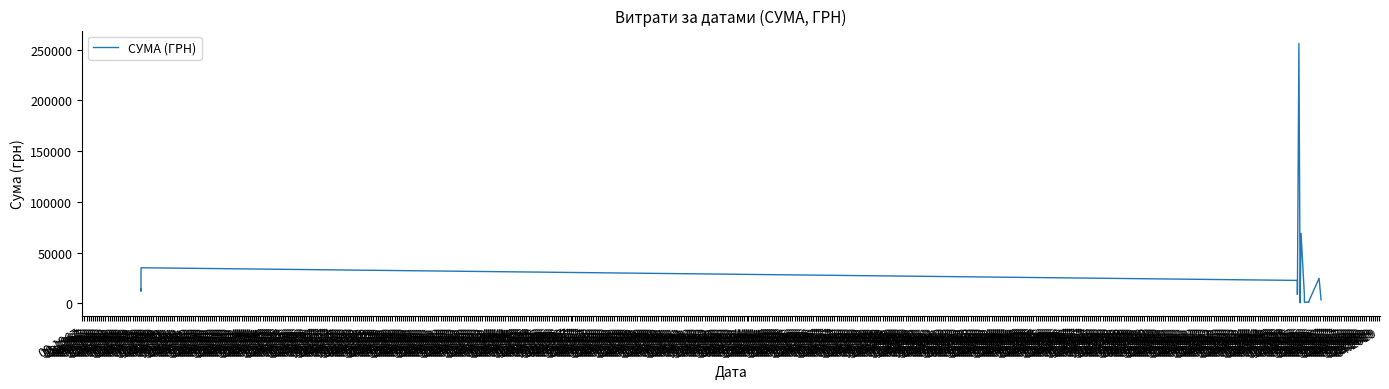

Read the value at 01.2016.

8609.7